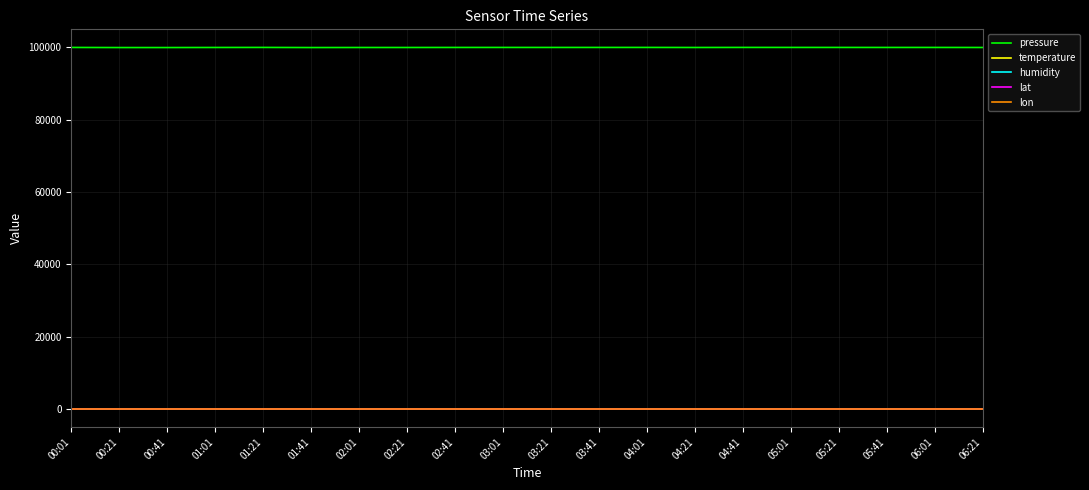

How many series are shown in this chart?

5